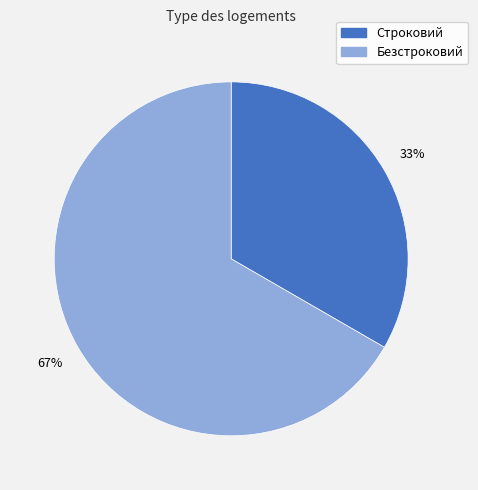

Rank the categories by value from highest to lowest.

Безстроковий, Строковий